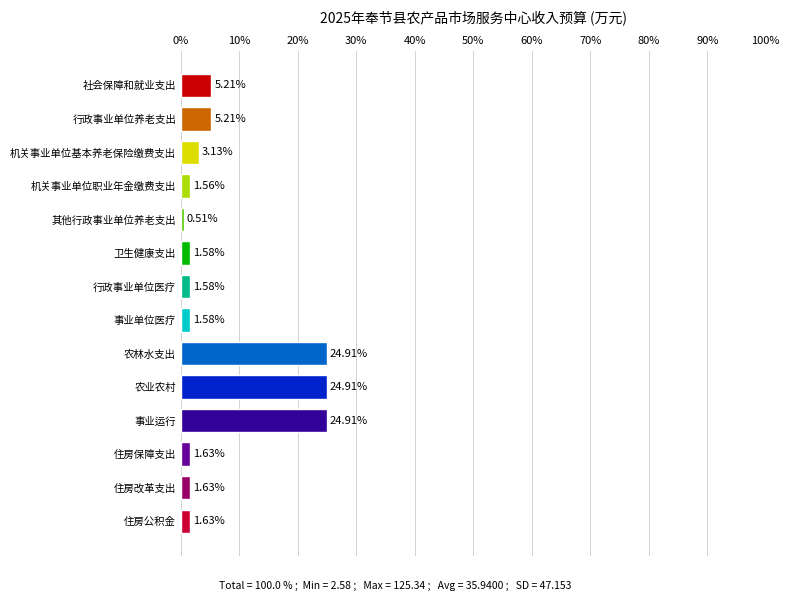

What is the difference between the values at 农林水支出 and 其他行政事业单位养老支出?

24.4